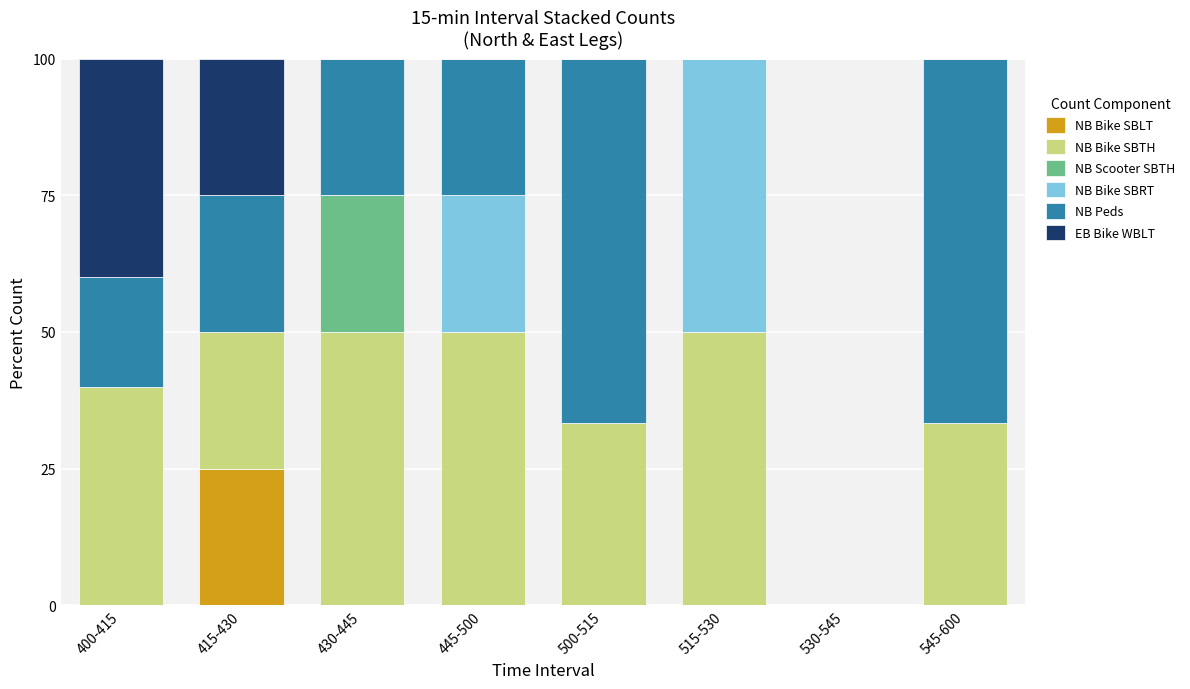

What is the total value across all series at 515-530?

100.0